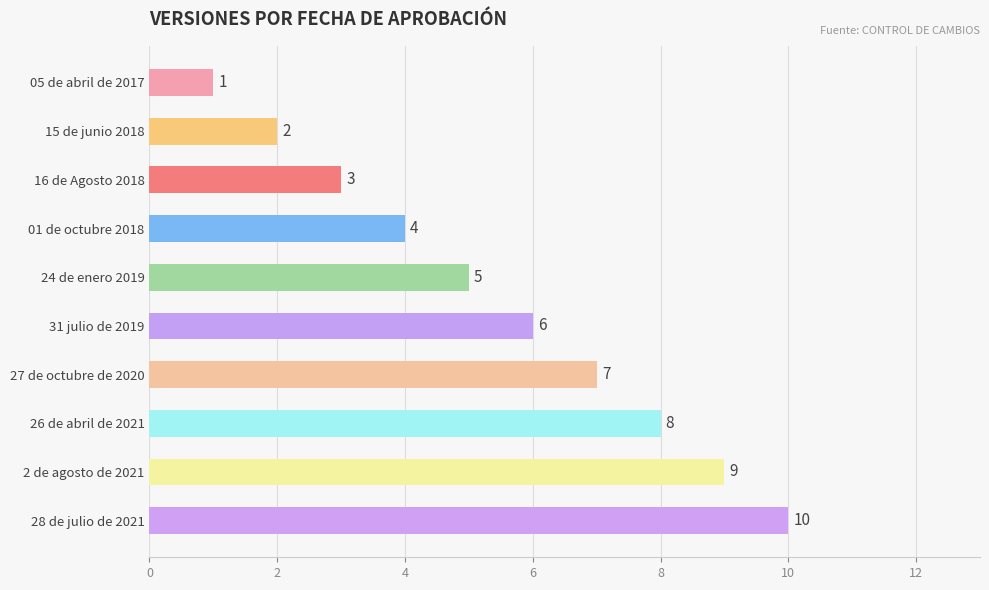

Are the bars horizontal?

Yes